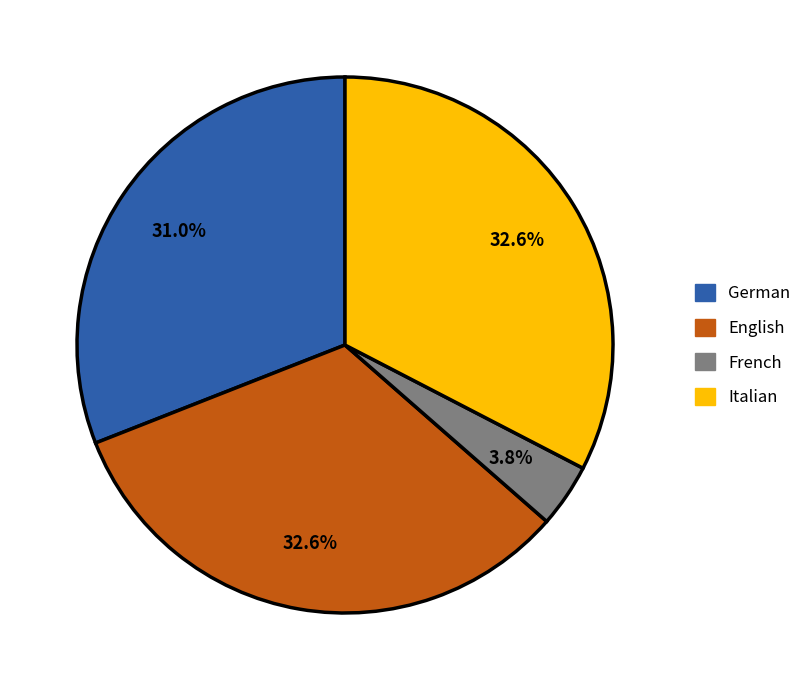

Does any single category account for the majority?

No